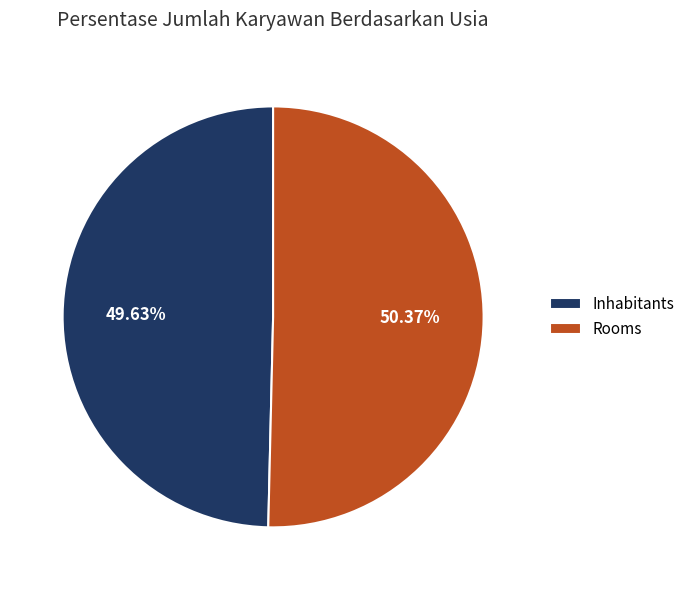

Do Rooms and Inhabitants together represent more than half of the pie?

Yes